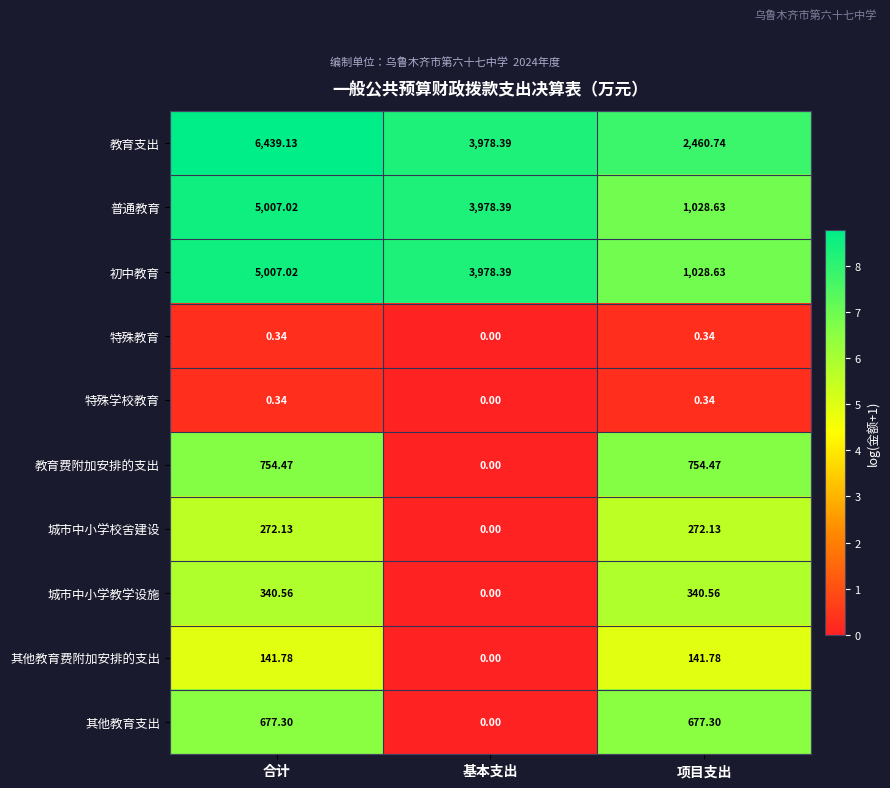

Which series has the largest total across all categories?

教育支出